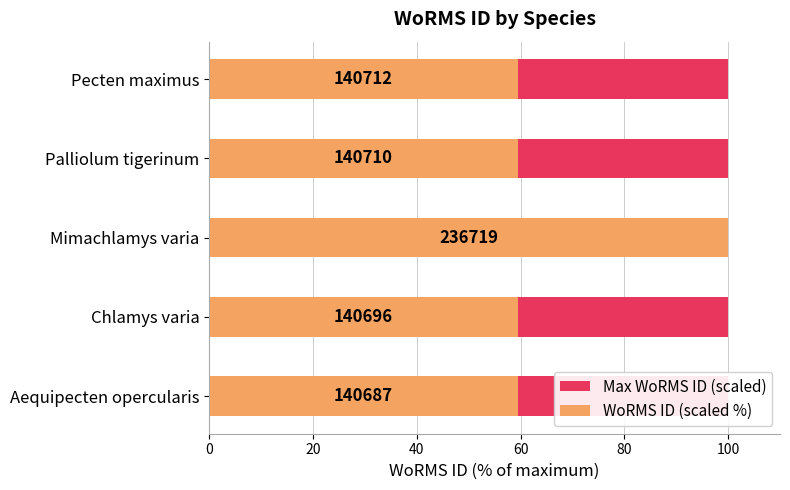

List the series in order of their overall mean, lowest first.

Max WoRMS ID (scaled), WoRMS ID (scaled %)